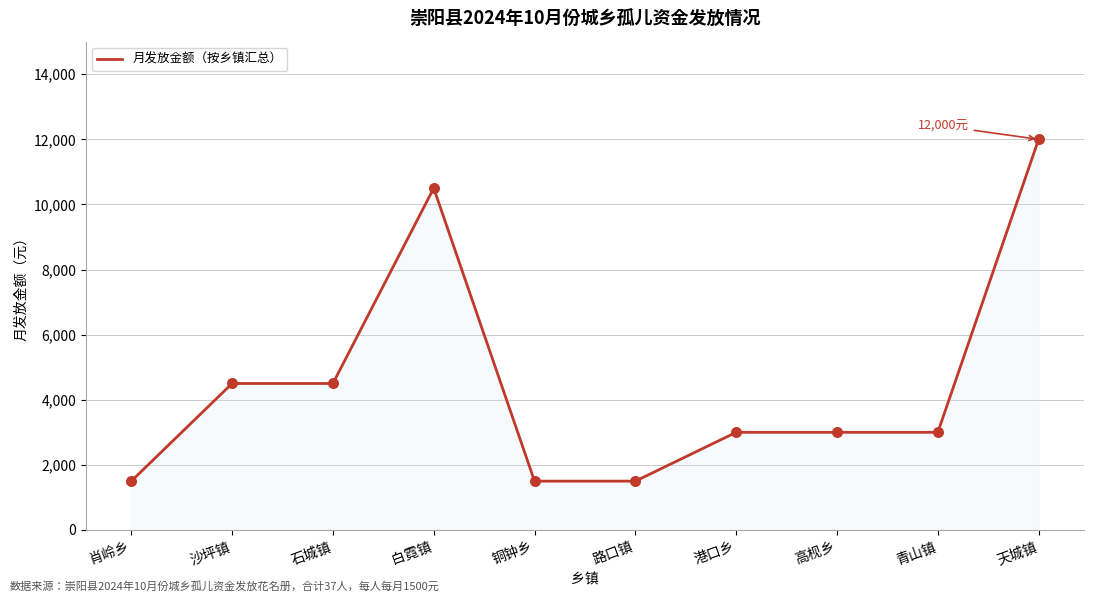

Between 沙坪镇 and 肖岭乡, which is larger?

沙坪镇